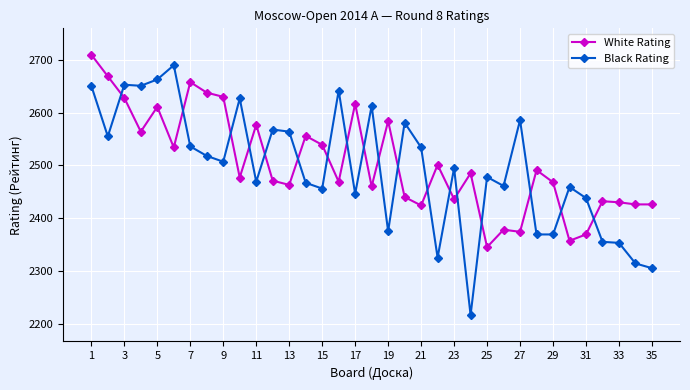

True or false: White Rating has more than 0 interior local peaks.

True